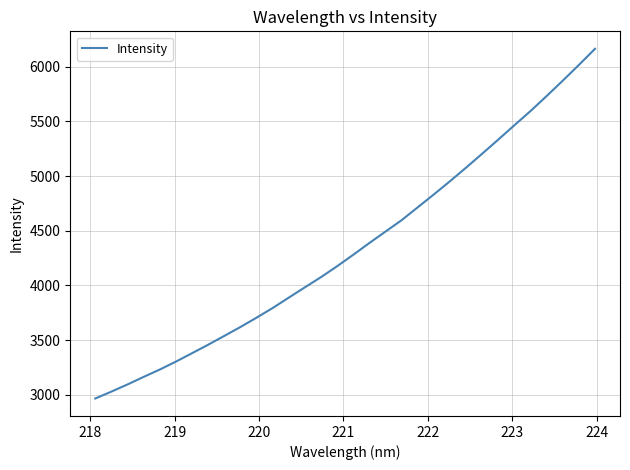

What is the smallest value displayed?

2966.7